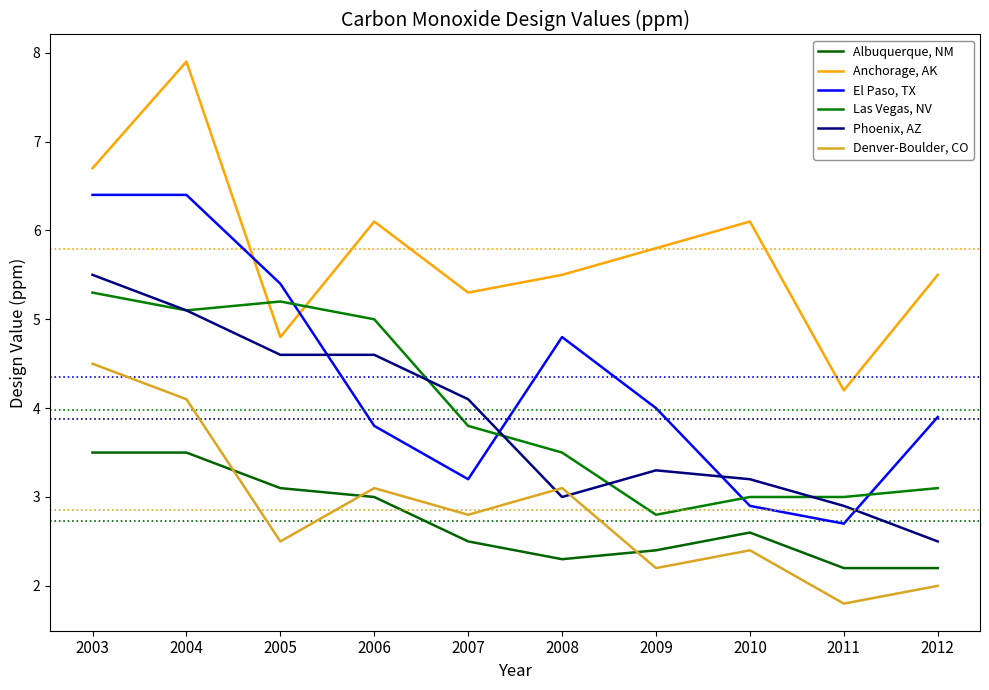

Reading left to right, transcribe all the data shown in this chart.

Albuquerque, NM: 3.5	3.5	3.1	3.0	2.5	2.3	2.4	2.6	2.2	2.2
Anchorage, AK: 6.7	7.9	4.8	6.1	5.3	5.5	5.8	6.1	4.2	5.5
El Paso, TX: 6.4	6.4	5.4	3.8	3.2	4.8	4.0	2.9	2.7	3.9
Las Vegas, NV: 5.3	5.1	5.2	5.0	3.8	3.5	2.8	3.0	3.0	3.1
Phoenix, AZ: 5.5	5.1	4.6	4.6	4.1	3.0	3.3	3.2	2.9	2.5
Denver-Boulder, CO: 4.5	4.1	2.5	3.1	2.8	3.1	2.2	2.4	1.8	2.0